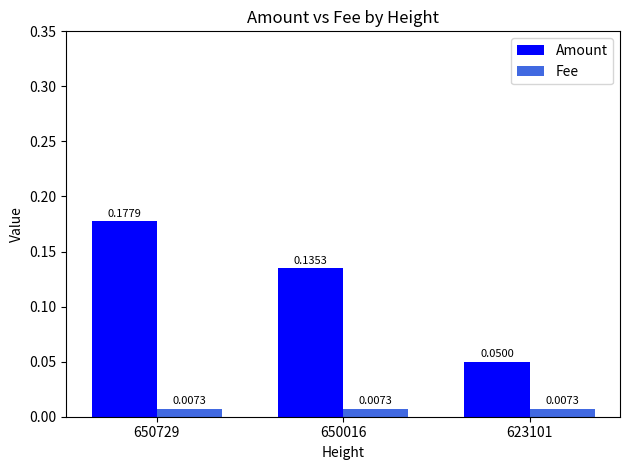

Between 650016 and 623101, which series saw the biggest shift?

Amount